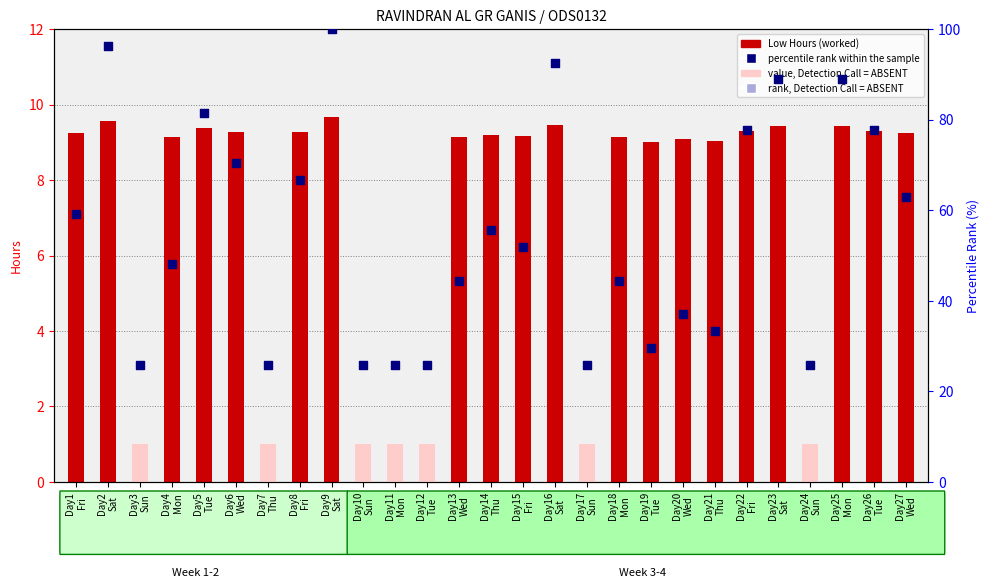

What is the change in value from Day2 Sat to Day13 Wed?

-0.4